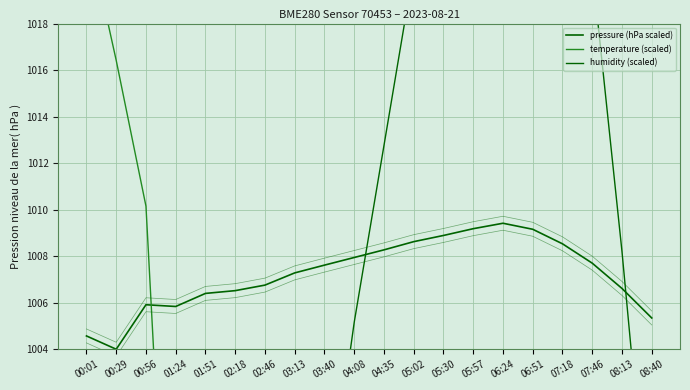

What is the smallest value displayed?

895.6